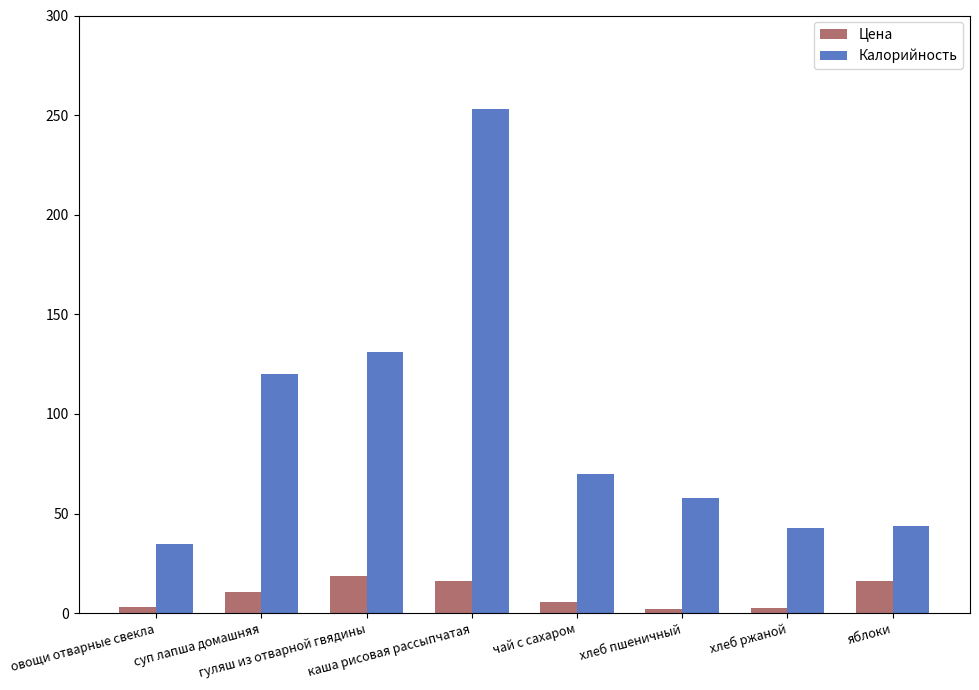

What is the difference between the highest and lowest values at суп лапша домашняя?

109.4